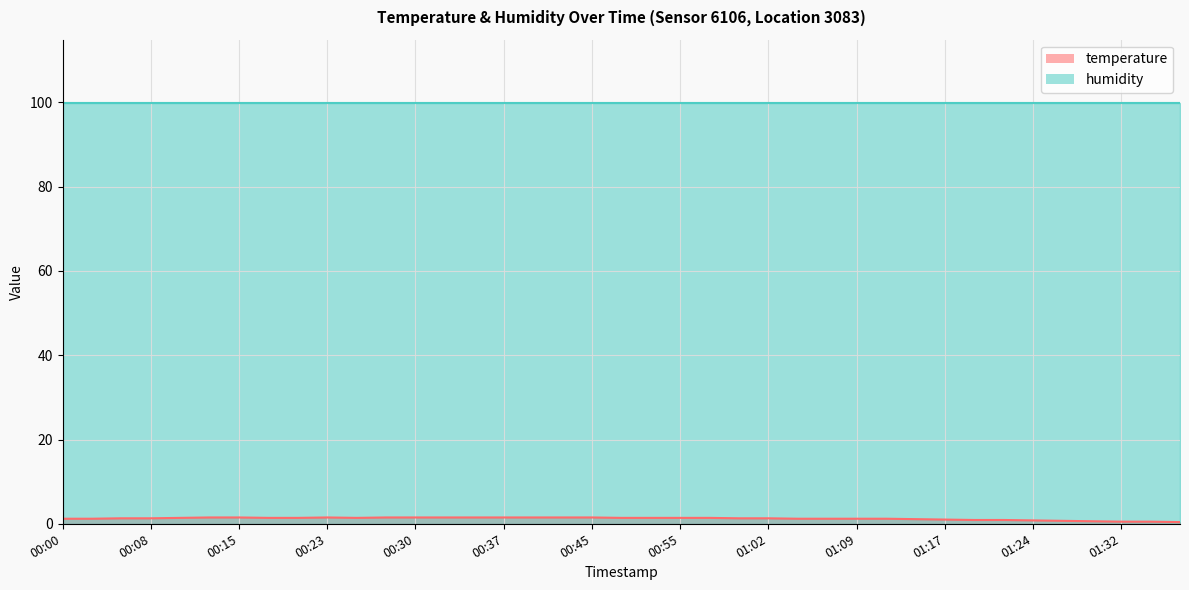

Rank the series at 35 from lowest to highest value.

temperature (line), humidity (line)